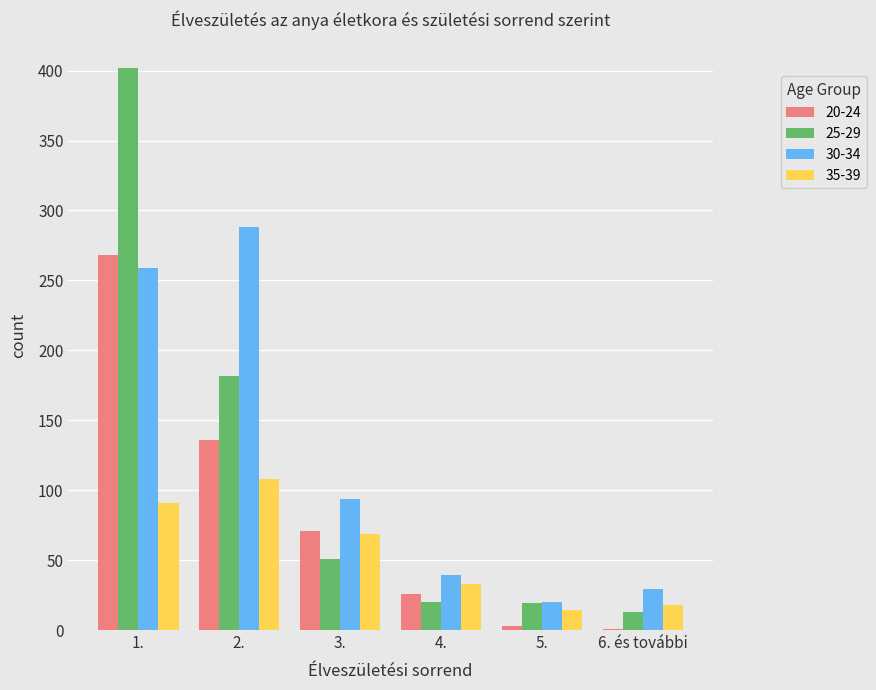

At which label does 25-29 first exceed 51?

1.